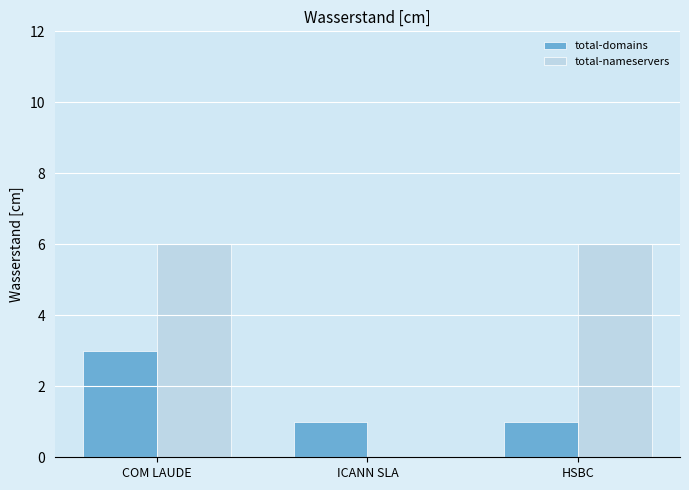

At which category is the sum across all series the highest?

COM LAUDE